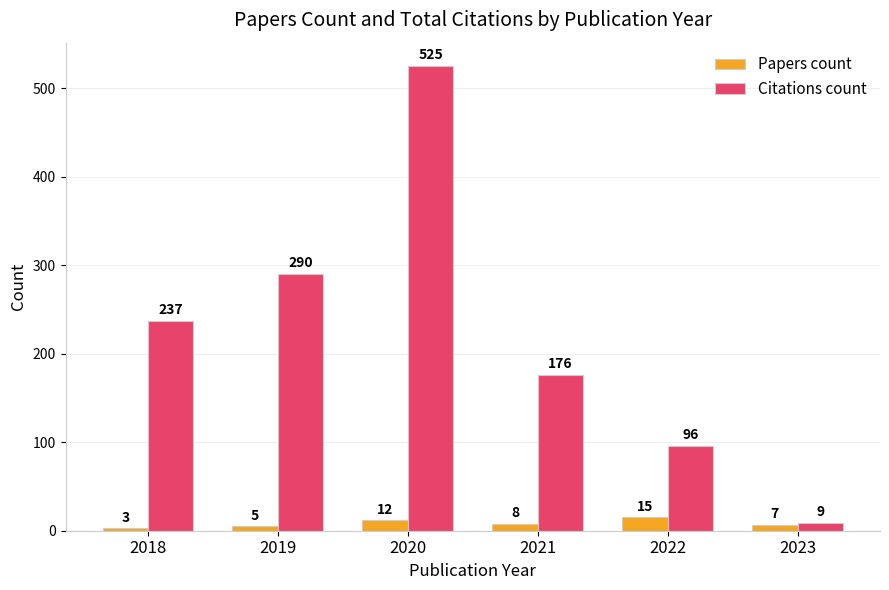

How many Papers count values are between 5 and 12?

4